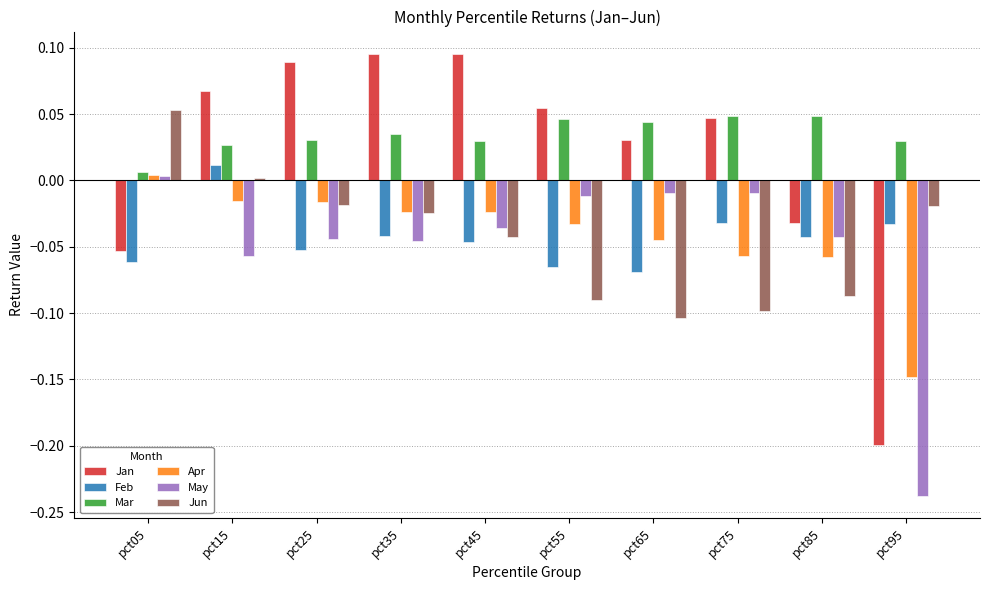

What are all the series names shown in the legend?

Jan, Feb, Mar, Apr, May, Jun